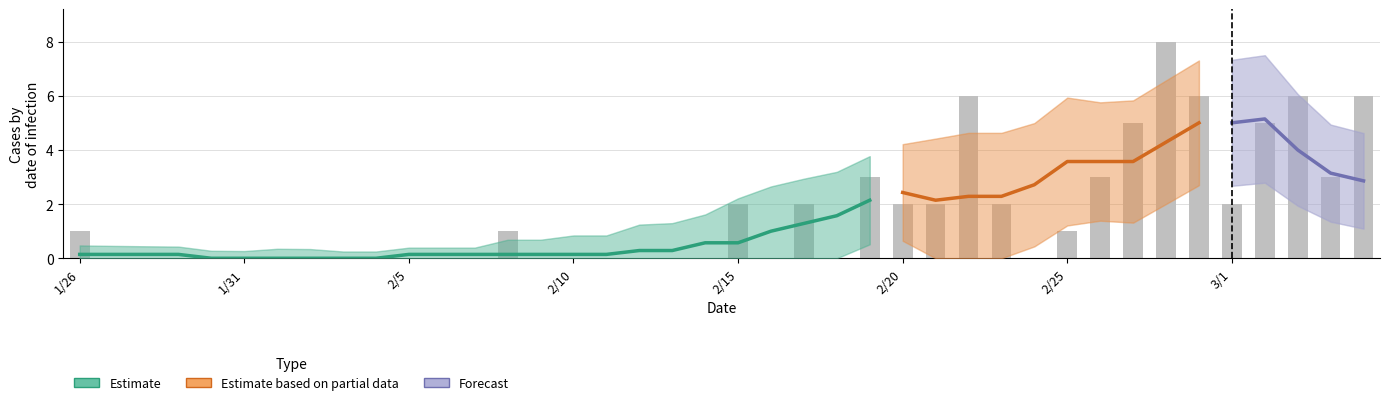

Between 2020/3/4 and 2020/2/14, which is larger?

2020/3/4